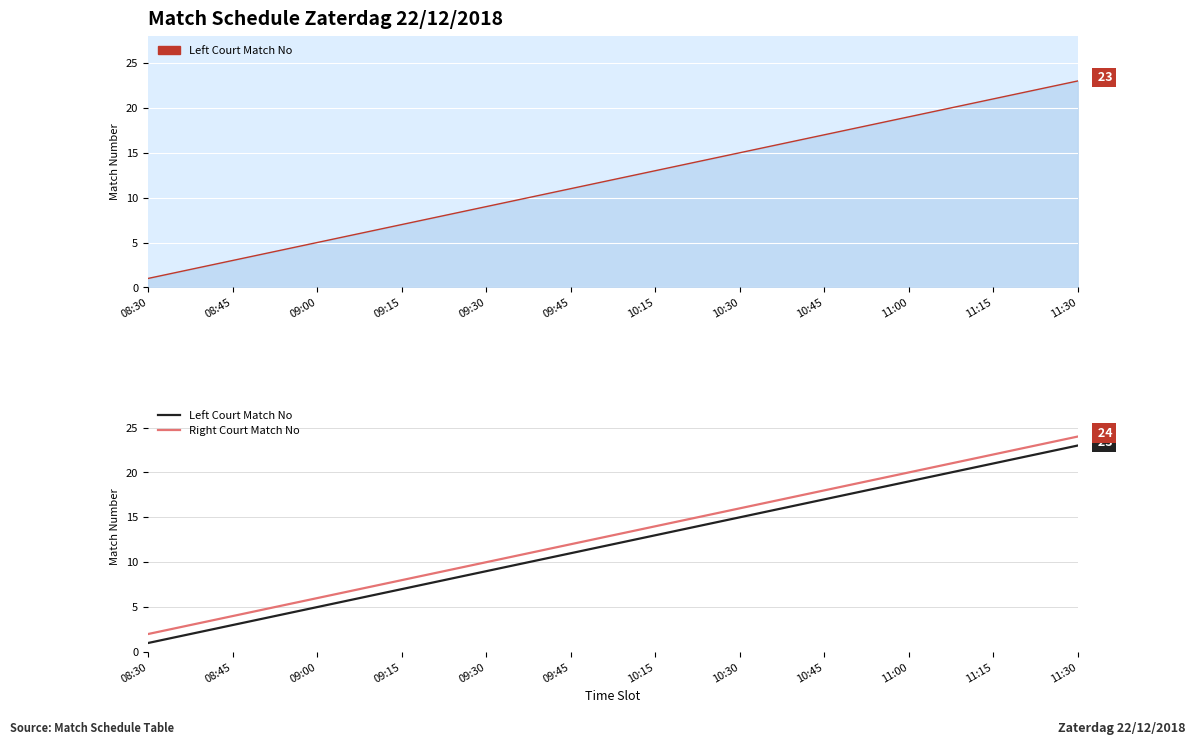

Reading right to left, transcribe all the data shown in this chart.

Left Court Match No: 11:30=23	11:15=21	11:00=19	10:45=17	10:30=15	10:15=13	09:45=11	09:30=9	09:15=7	09:00=5	08:45=3	08:30=1
Right Court Match No: 11:30=24	11:15=22	11:00=20	10:45=18	10:30=16	10:15=14	09:45=12	09:30=10	09:15=8	09:00=6	08:45=4	08:30=2